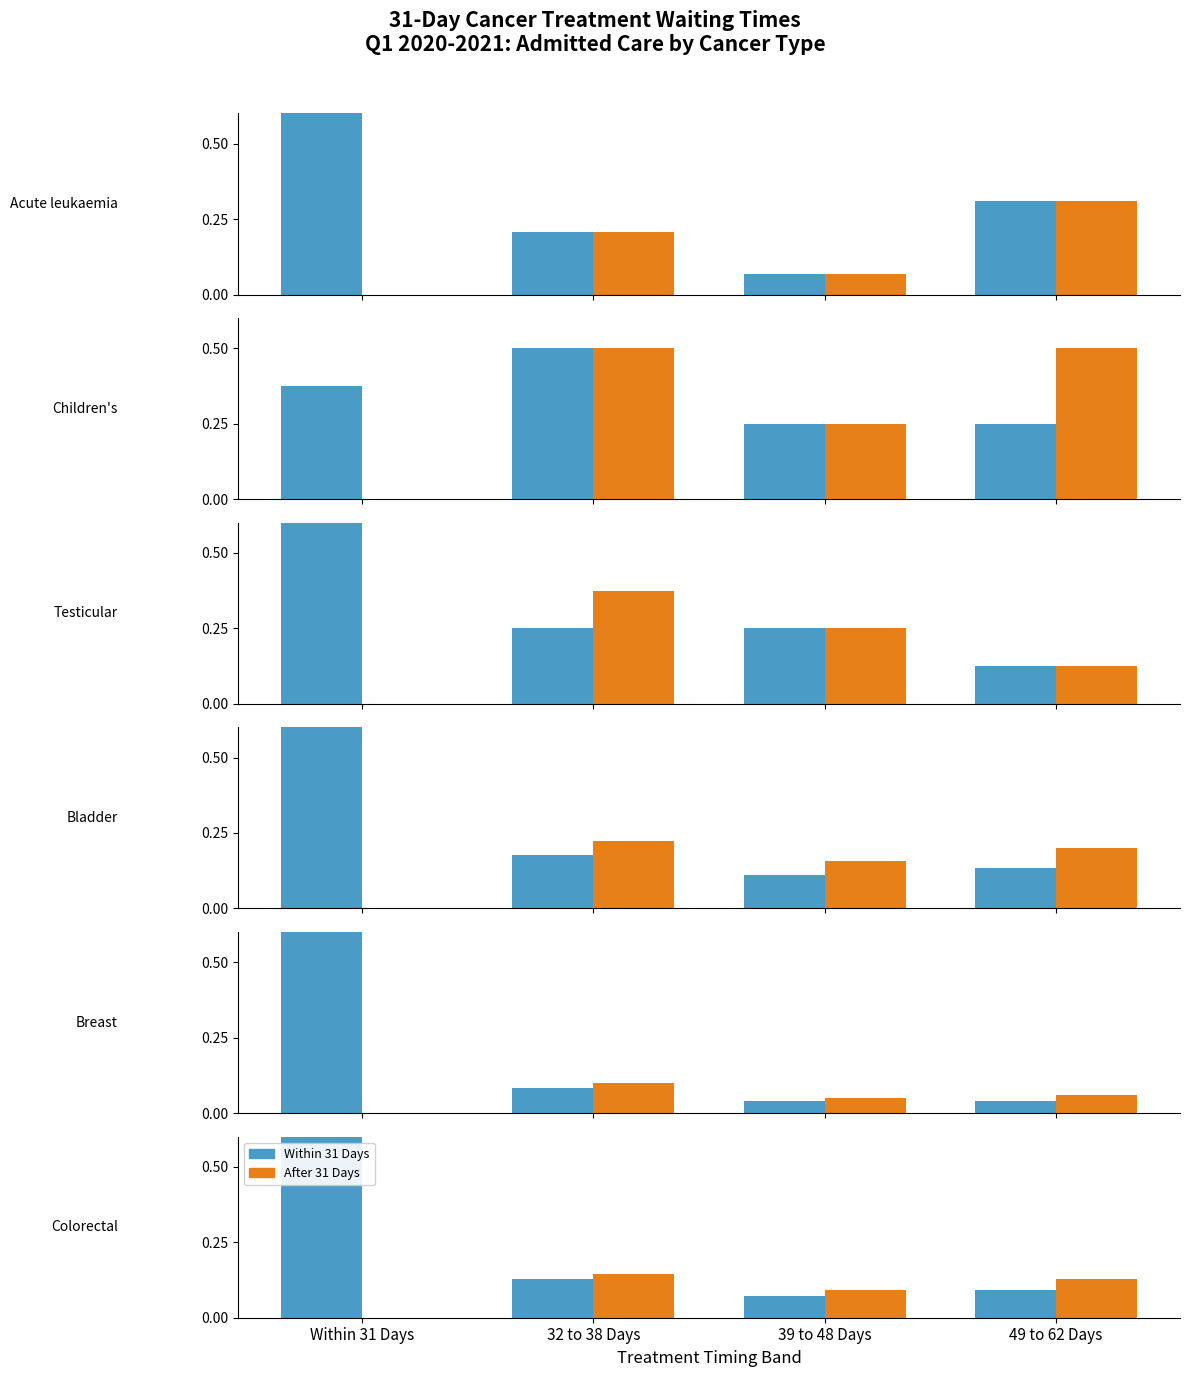

What is the sum of the After 31 Days values at 32 to 38 Days and 39 to 48 Days?

0.2